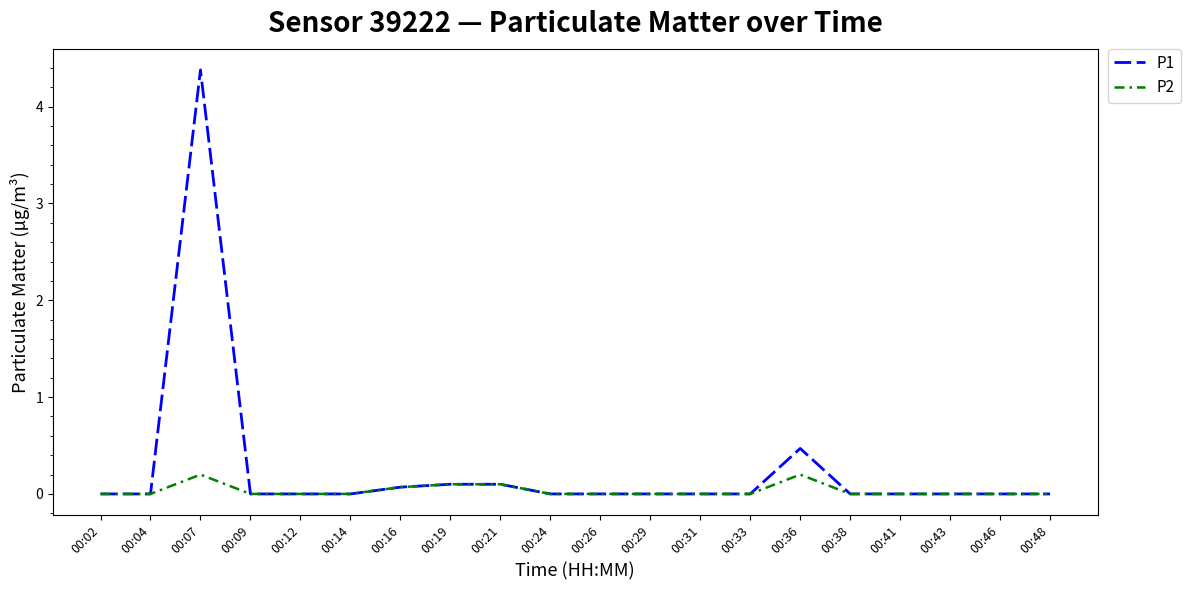

Which label corresponds to the largest value in the chart?

00:07